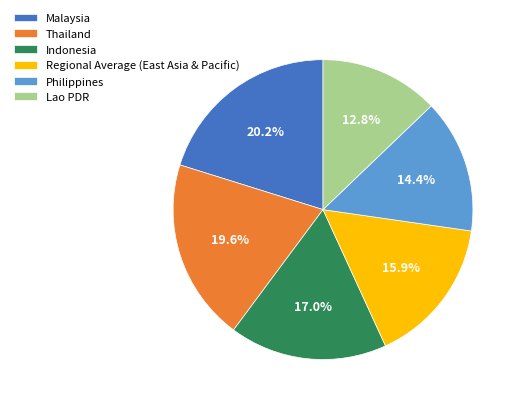

To the nearest percent, what portion does Lao PDR represent?

13%